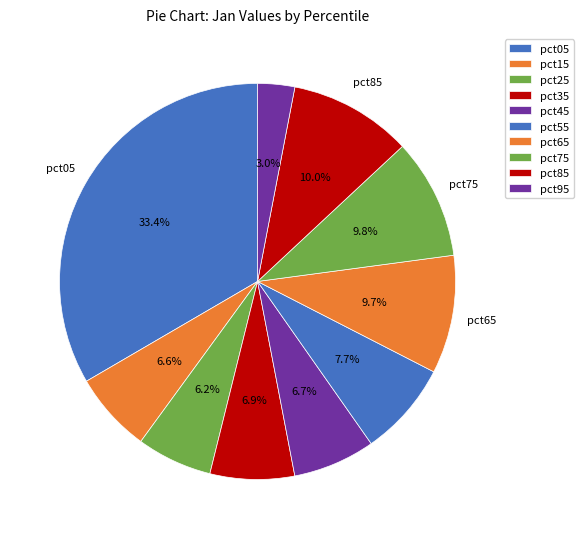

To the nearest percent, what is the difference between the pct05 and pct25 slice percentages?

27%